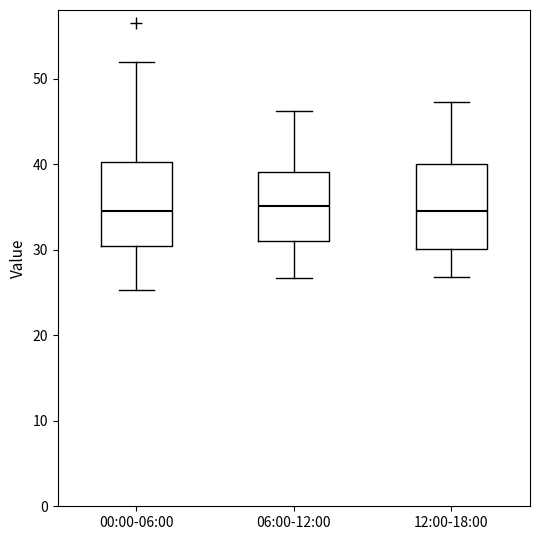

Reading left to right, transcribe this box plot: for each box, give where its median line is, the range the box spans, and where its two whiskers end, as read against the y-axis. The values are not printed on the chart, so give them approximately, as read against the axis.

00:00-06:00: median 35, box 30 to 40, whiskers 25 to 52
06:00-12:00: median 35, box 31 to 39, whiskers 27 to 46
12:00-18:00: median 35, box 30 to 40, whiskers 27 to 47